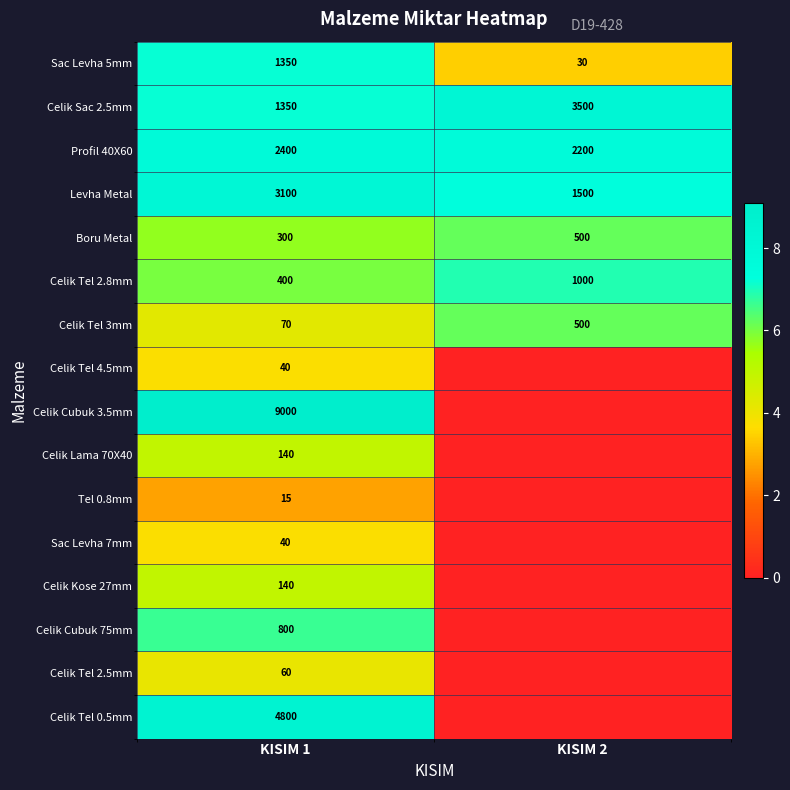

At how many categories does at least one series exceed 7?

2